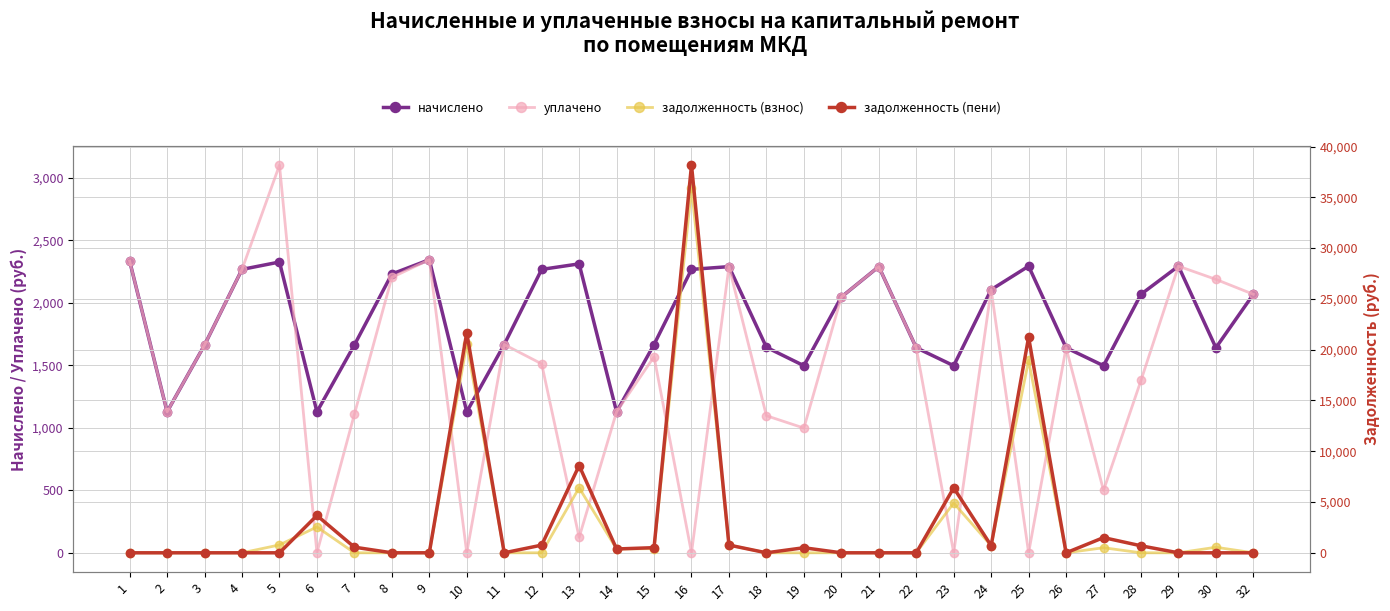

Where is the first local maximum for начислено?

5